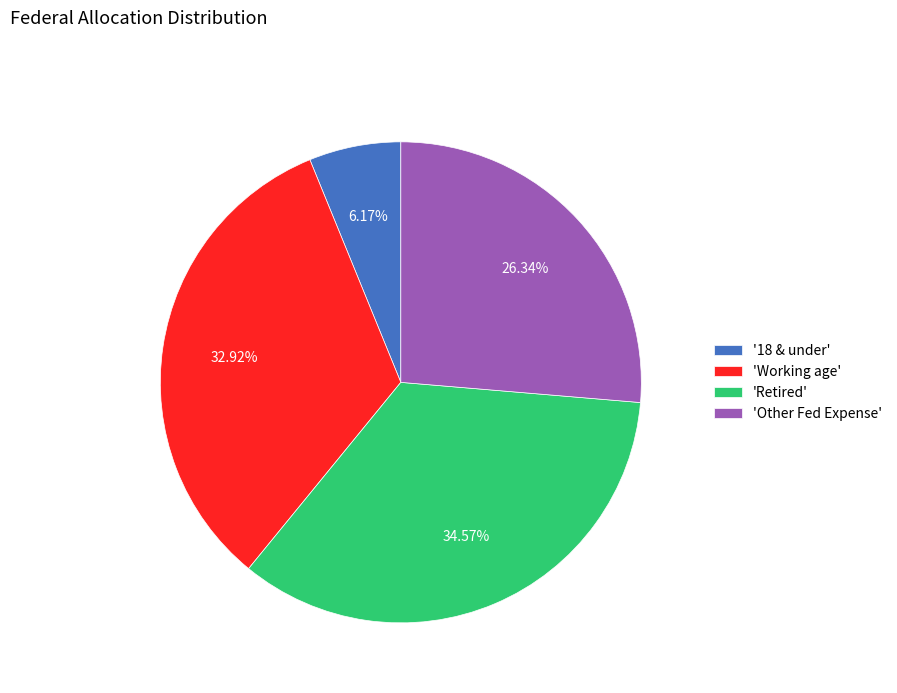

Rank the categories by value from highest to lowest.

'Retired', 'Working age', 'Other Fed Expense', '18 & under'